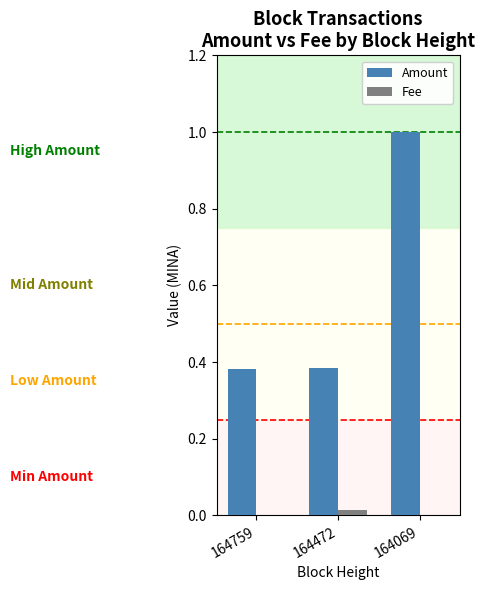

The value of Amount at 164759 is 0.6. True or false?

False